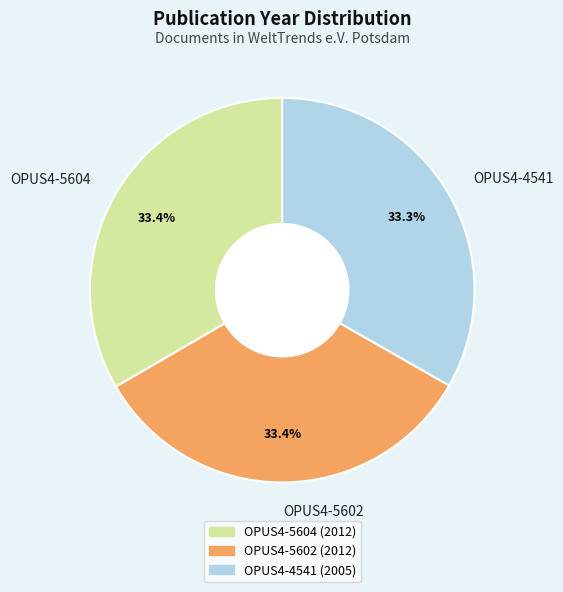

Is the sum of OPUS4-5604 and OPUS4-4541 greater than half?

Yes